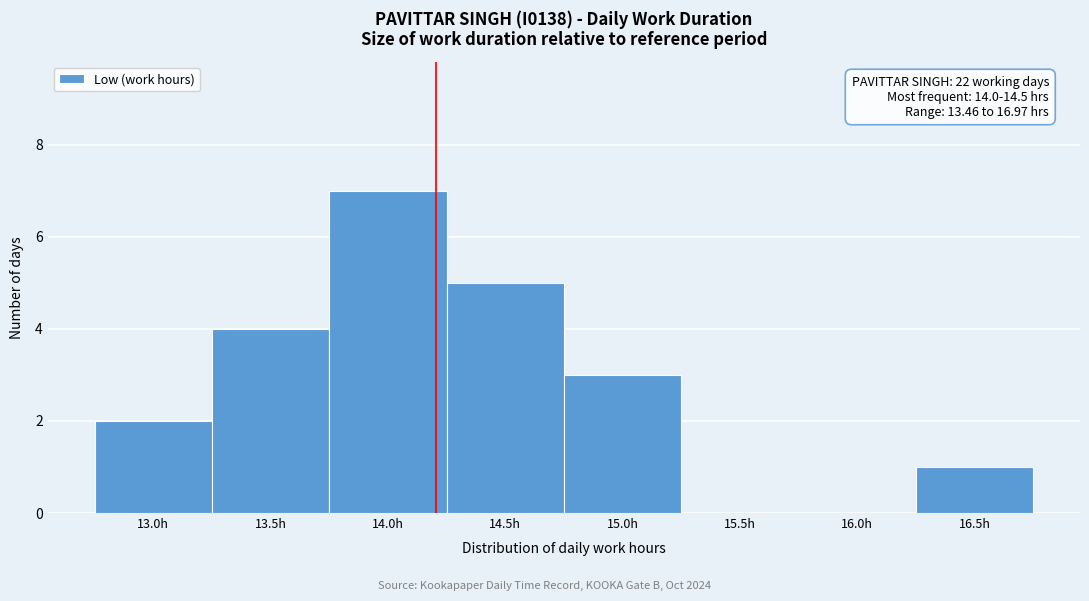

Reading left to right, extract all data points from this chart.

13.0h=2	13.5h=4	14.0h=7	14.5h=5	15.0h=3	15.5h=0	16.0h=0	16.5h=1